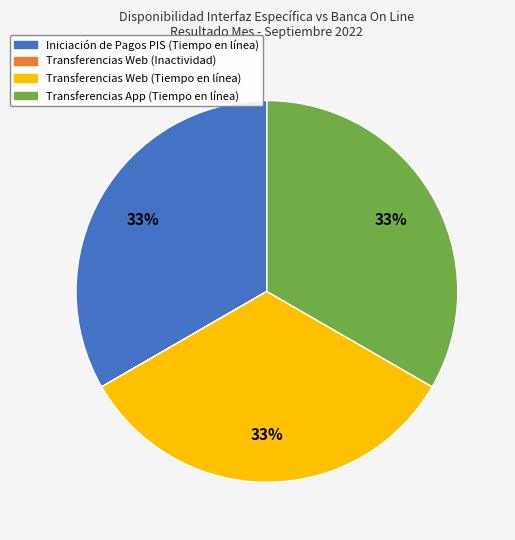

Does Iniciación de Pagos PIS (Tiempo en línea) represent more than half of the total?

No